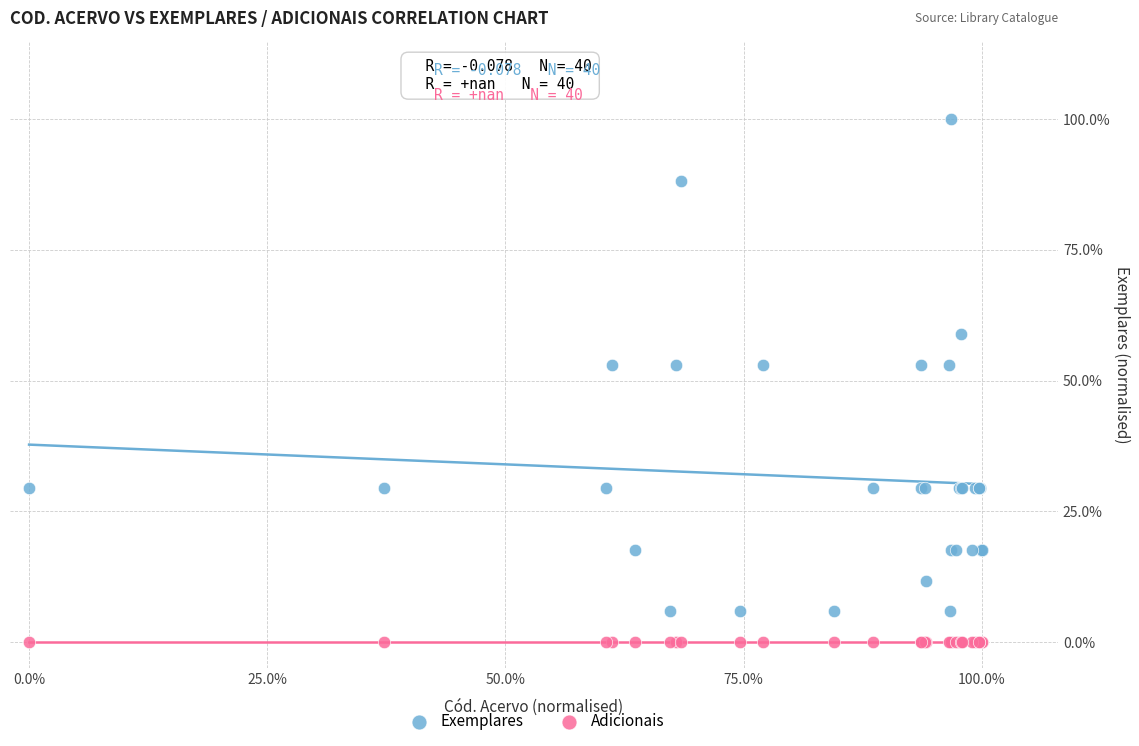

What are all the series names shown in the legend?

Exemplares, Adicionais